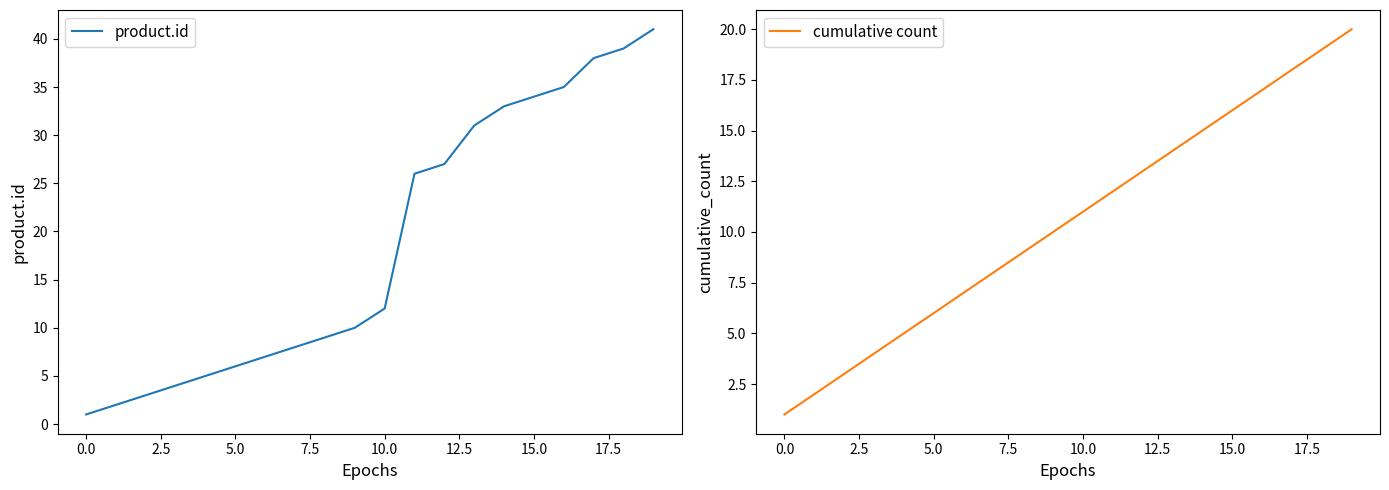

What is the highest value of the product.id series?

41